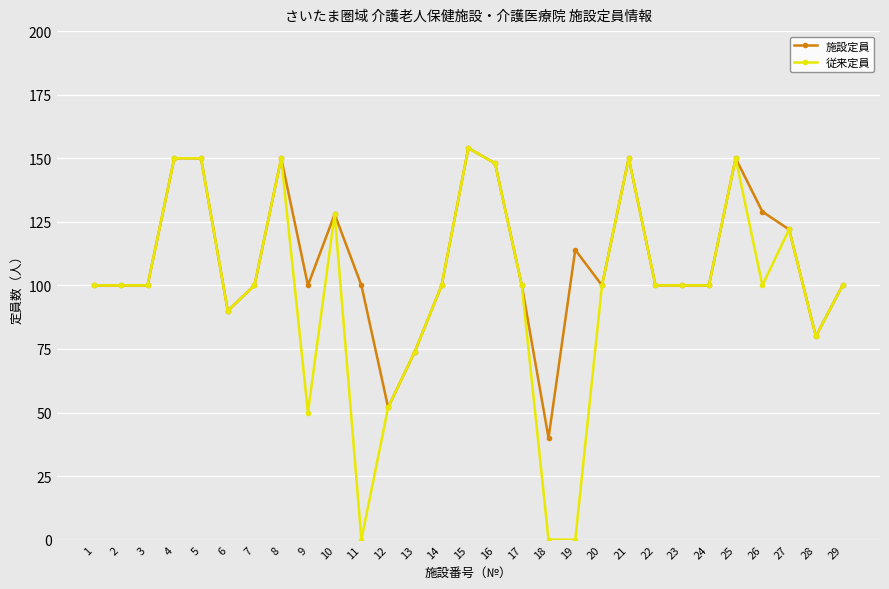

What is the value of the 施設定員 point at the 2nd from the left?

100